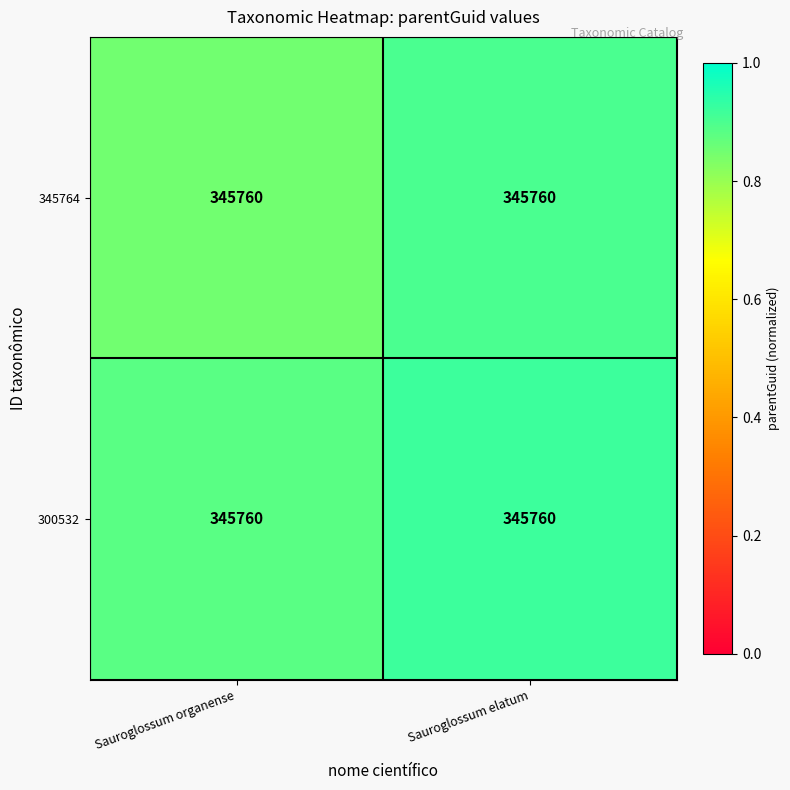

Is the value of 300532 at Sauroglossum organense greater than the value of 345764 at Sauroglossum organense?

Yes